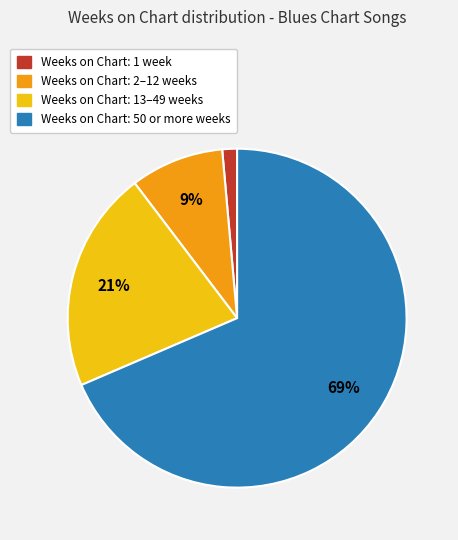

Which category has the biggest portion of the pie?

Weeks on Chart: 50 or more weeks